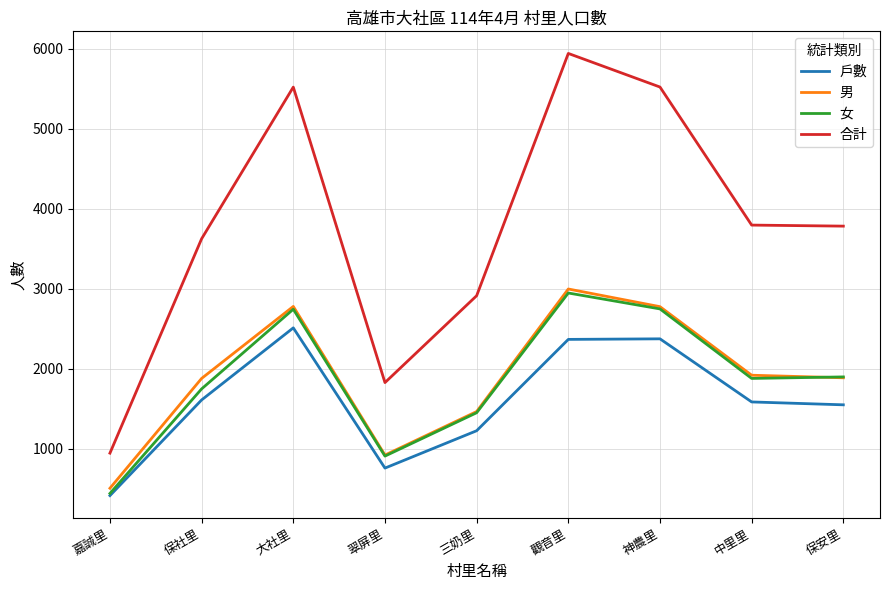

True or false: 合計 has a value of 3794 at 中里里.

True